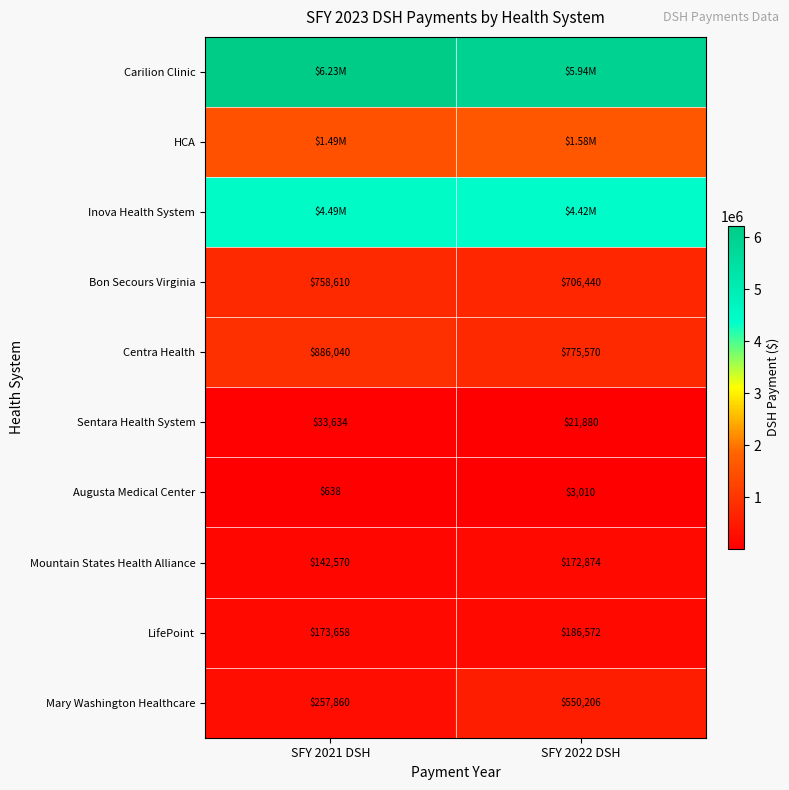

True or false: Mountain States Health Alliance has a value of 142570 at SFY 2021 DSH.

True